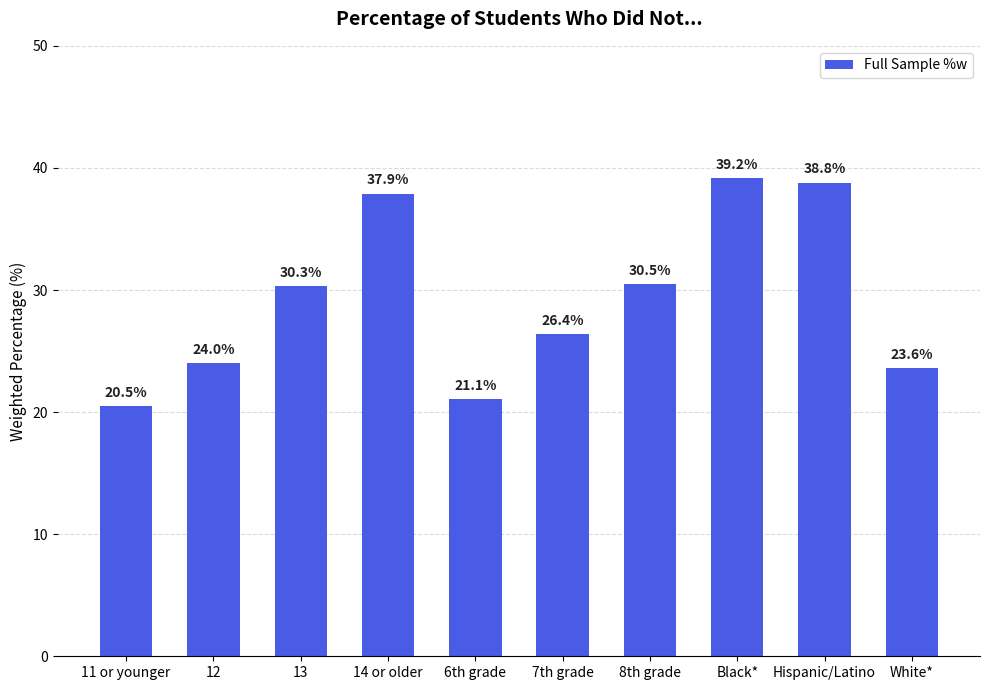

What value does the data have at Hispanic/Latino?

38.8